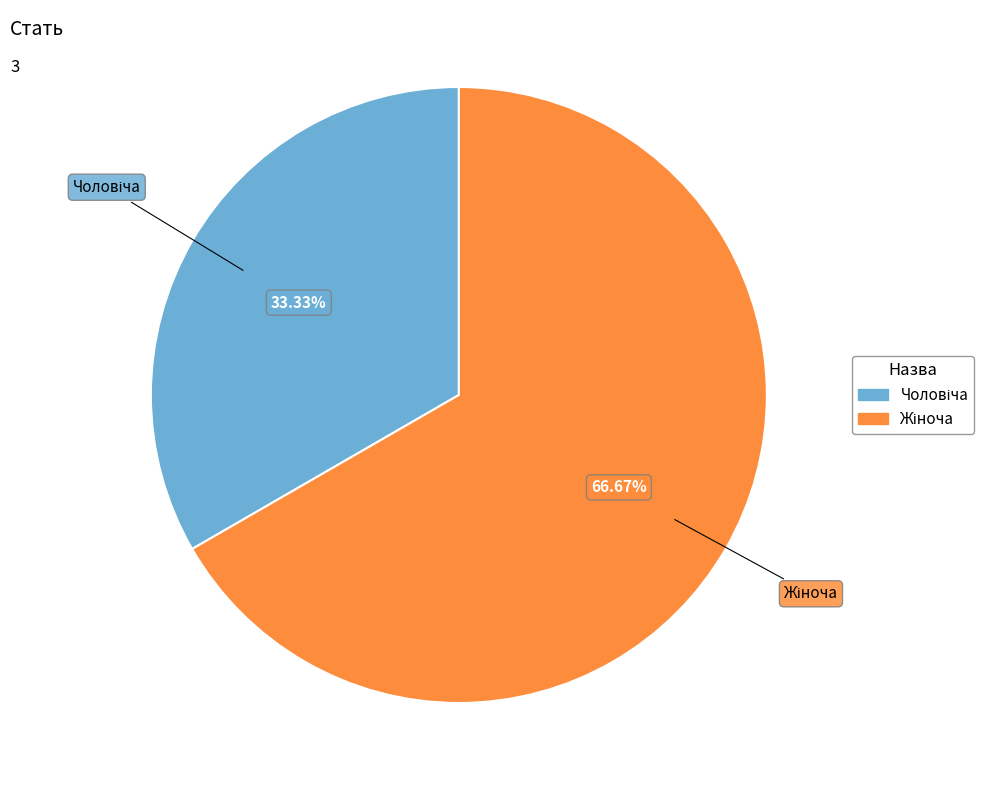

To the nearest percent, what is the average slice percentage?

50%